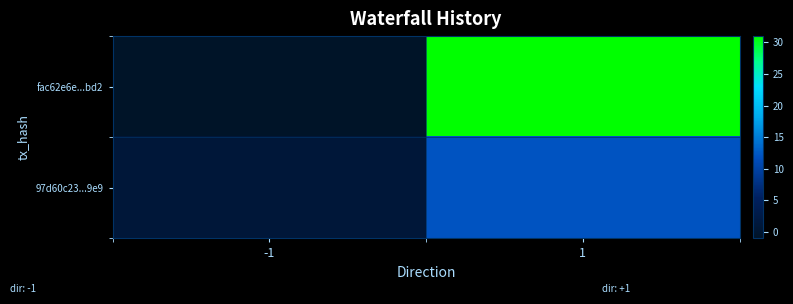

What is the spread (max minus min) of values at -1?

2